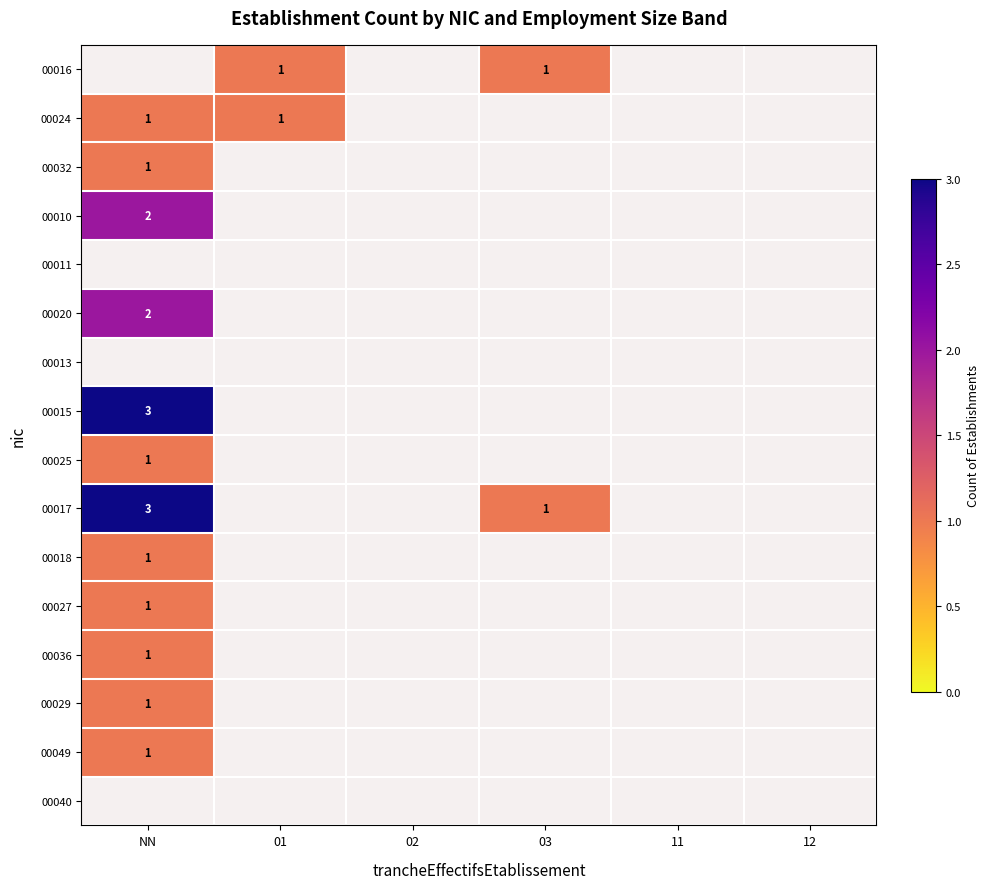

What is the smallest value displayed?

1.0